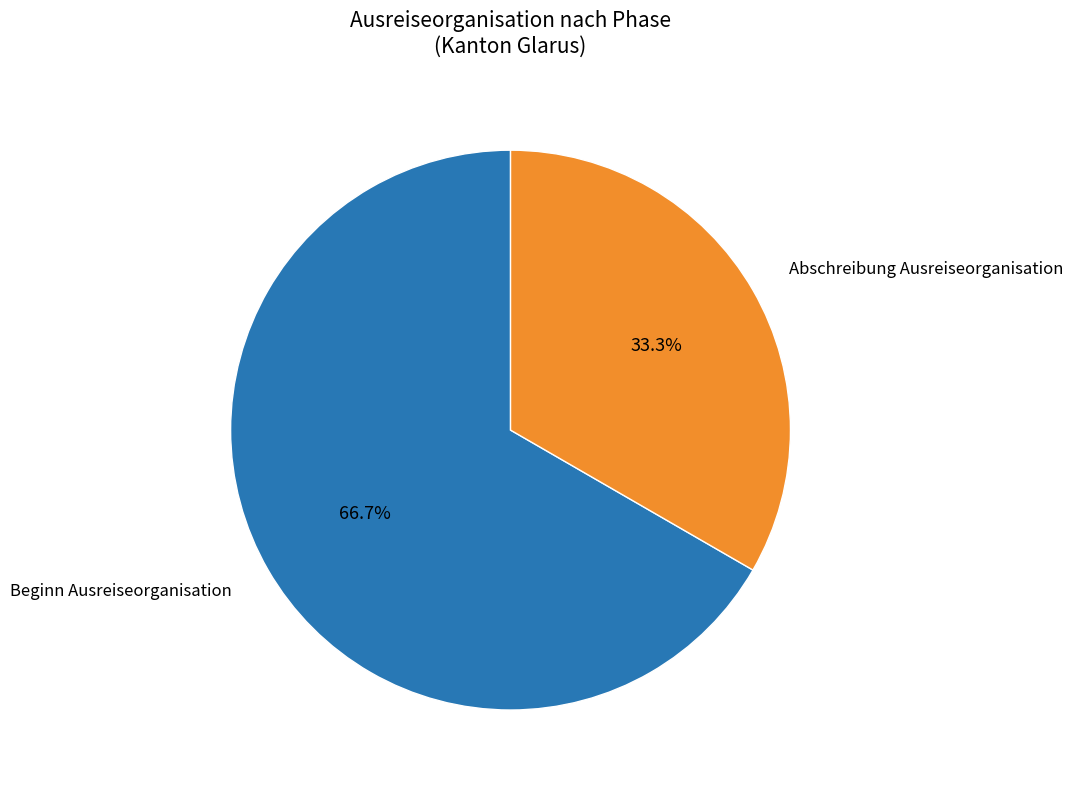

What is the largest slice in the pie chart?

Beginn Ausreiseorganisation